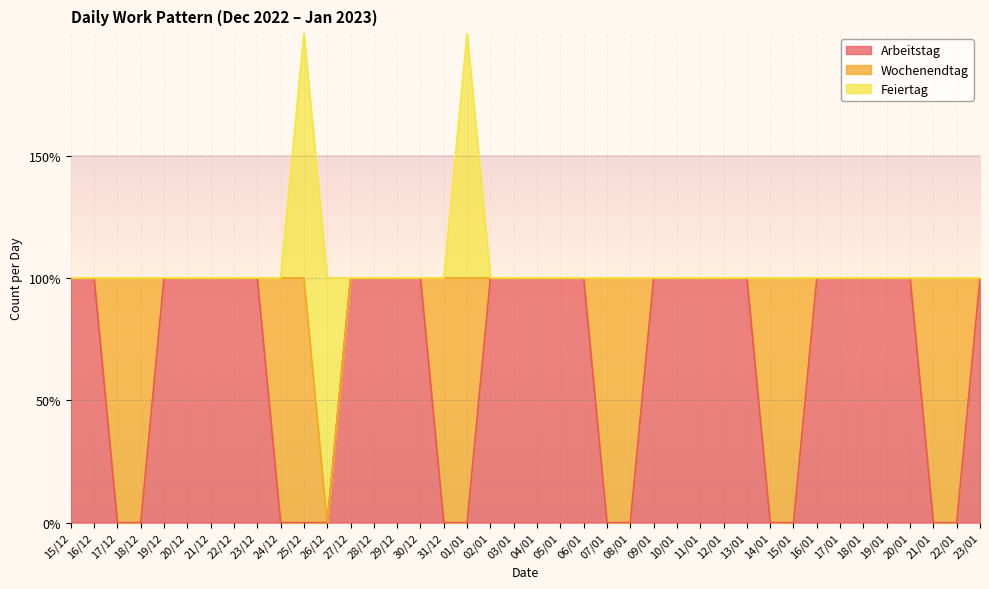

How many lines are shown in the chart?

3